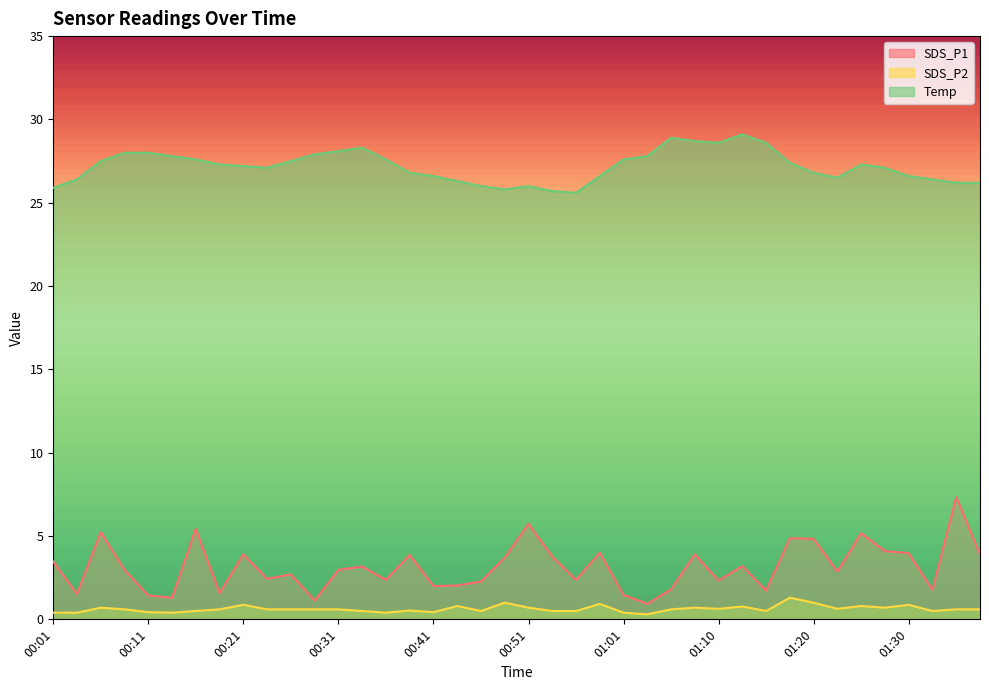

True or false: Temp has a value of 27.4 at 01:18.

True